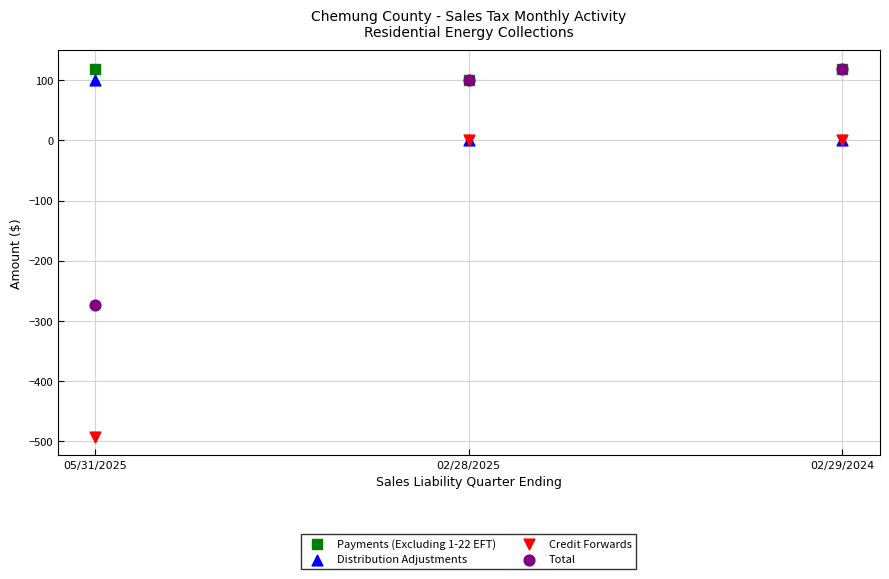

Across all series, what Y value is closest to -186?

-273.2